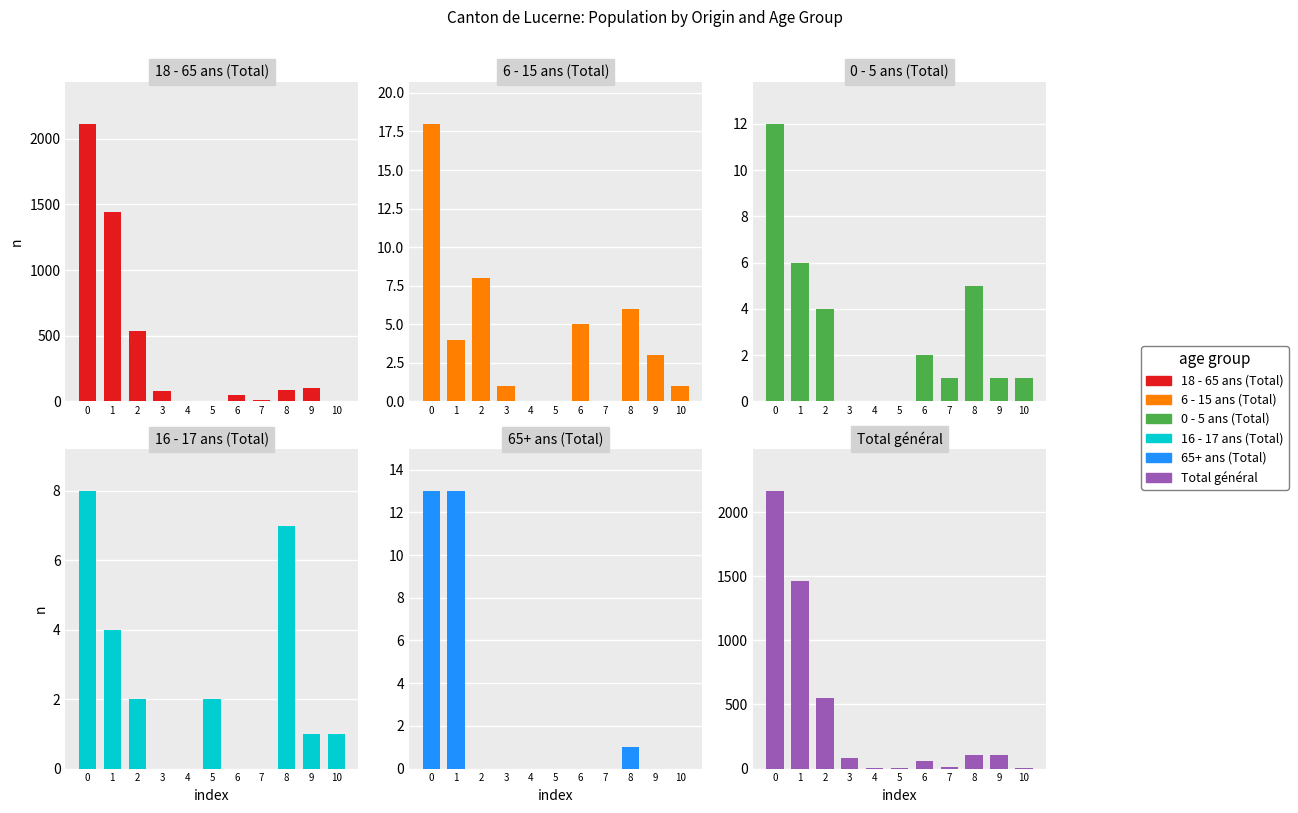

Rank the categories by 18 - 65 ans (Total) value from lowest to highest.

5, 10, 4, 7, 6, 3, 8, 9, 2, 1, 0